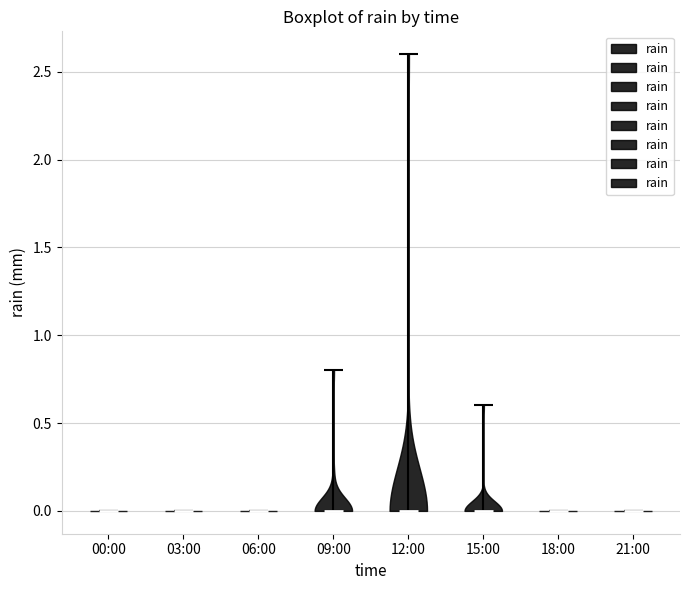

What is the highest point the violin for 06:00 reaches on the y-axis? The values are not printed on the chart, so give them approximately, as read against the axis.

0.0